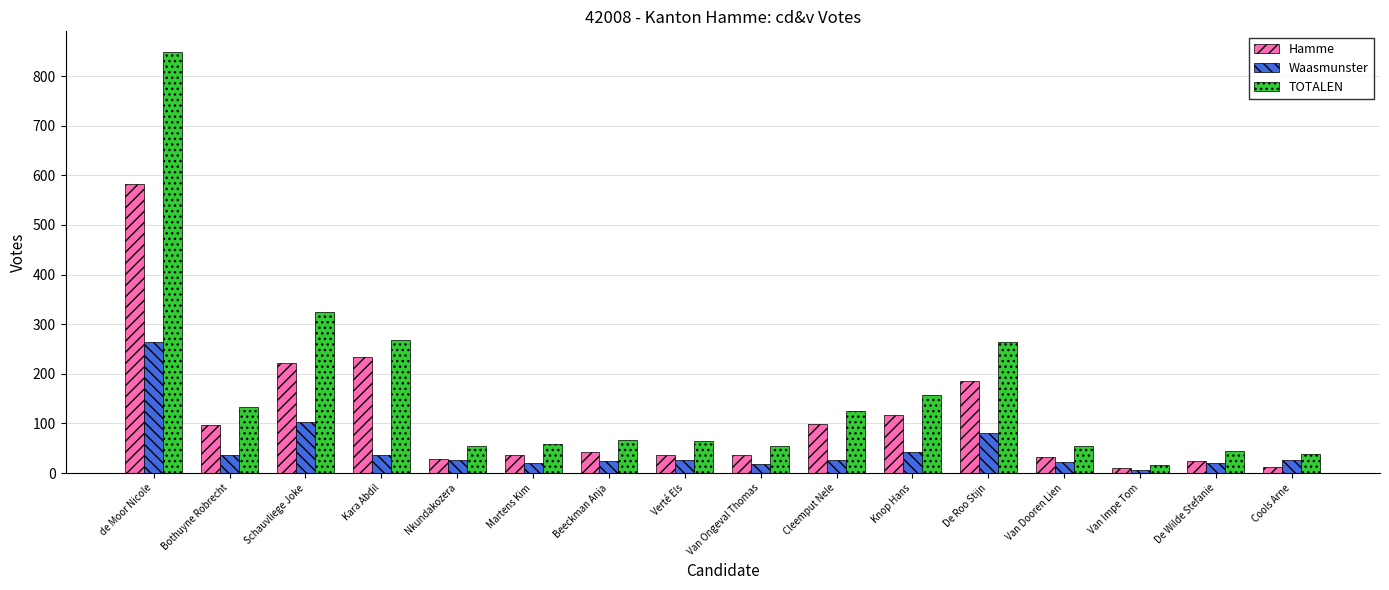

True or false: Hamme has a value of 112 at Kara Abdil.

False